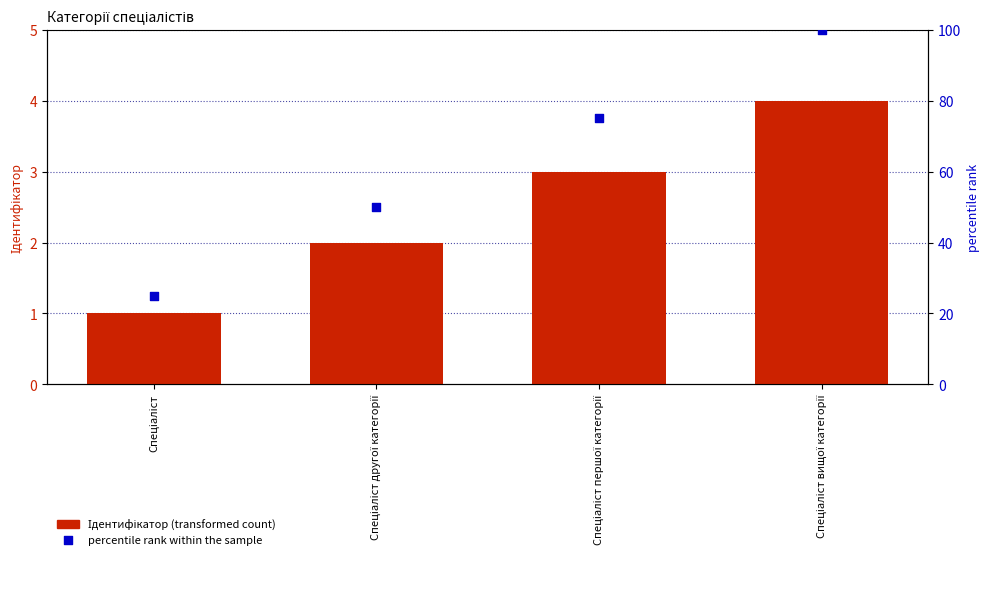

At which category is the sum across all series the highest?

Спеціаліст вищої категорії